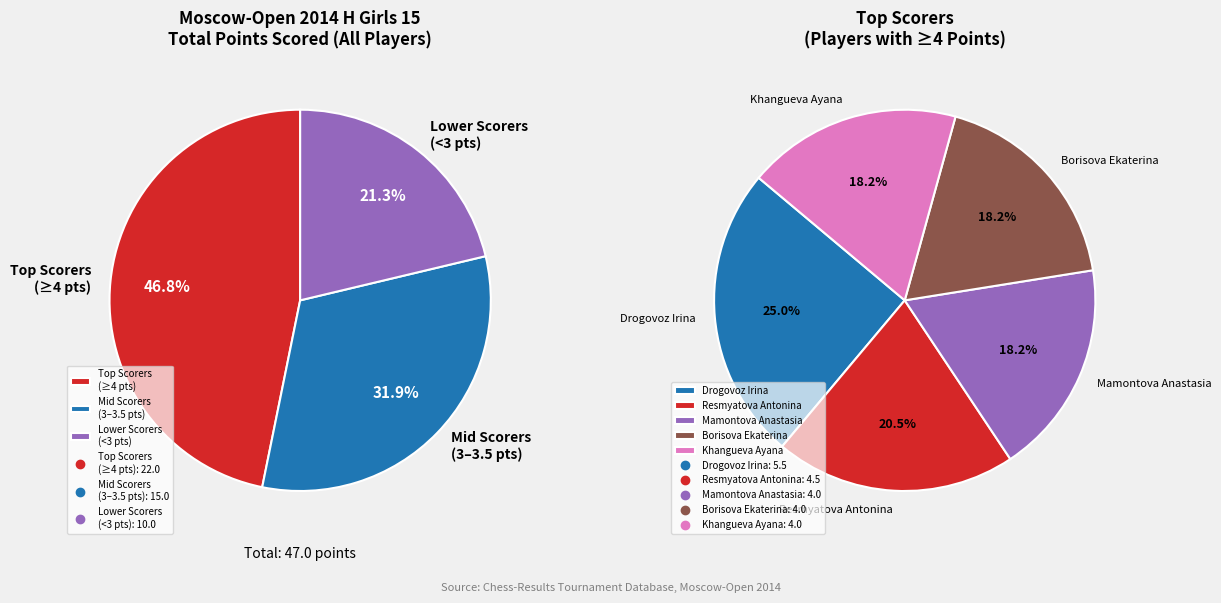

Is Mamontova Anastasia the majority of the pie?

No